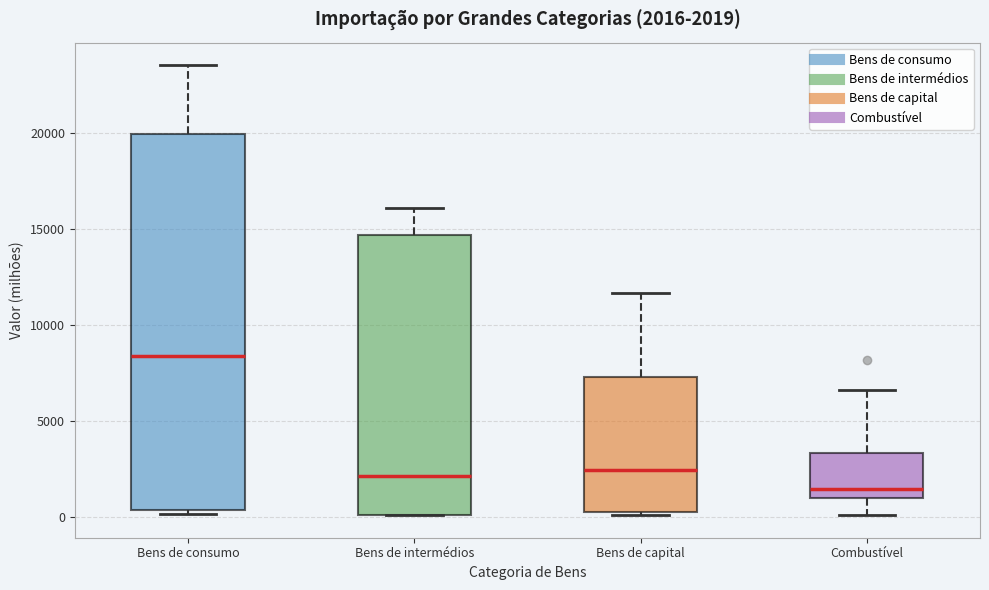

Comparing the boxes themselves (not the whiskers), which one is the tallest?

Bens de consumo